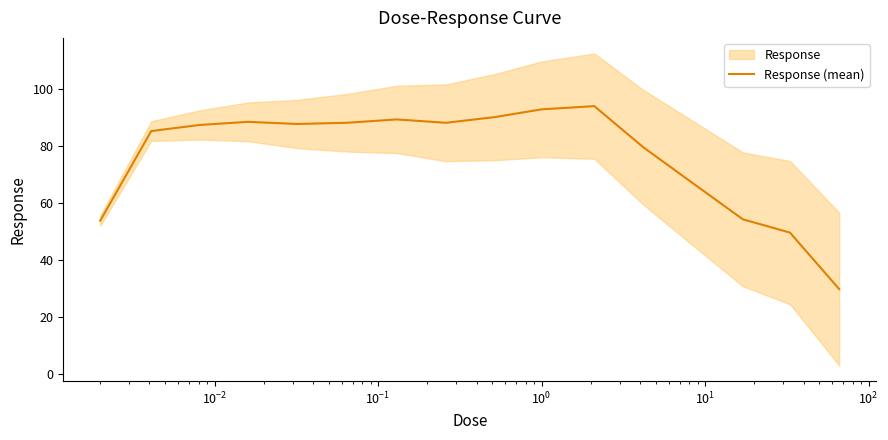

What is the greatest value displayed?

93.9